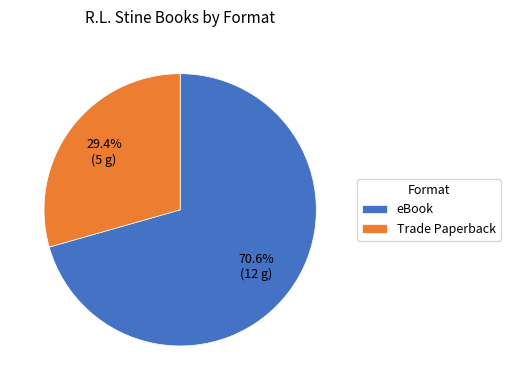

Do eBook and Trade Paperback together represent more than half of the pie?

Yes